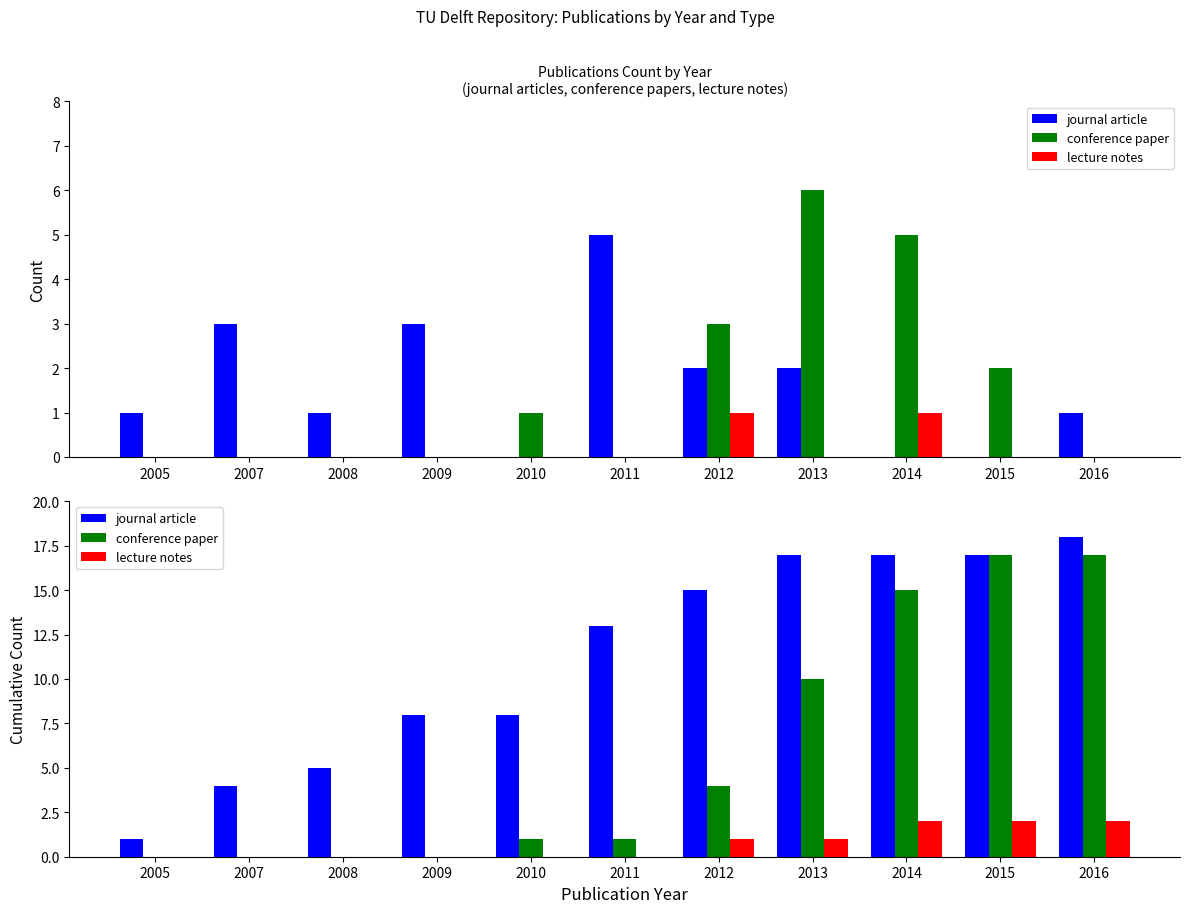

What are all the series names shown in the legend?

journal article, conference paper, lecture notes